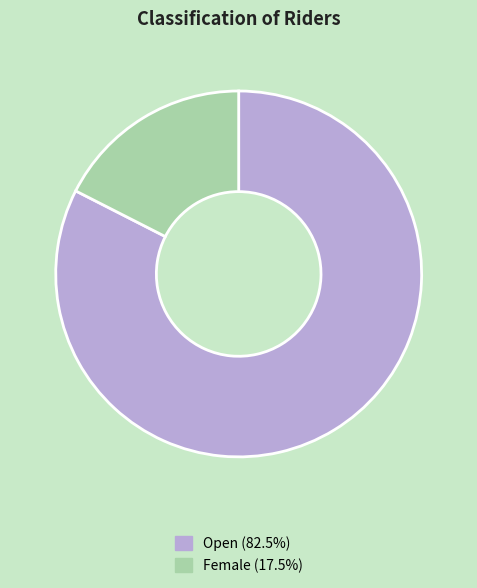

Is the sum of Open (82.5%) and Female (17.5%) greater than half?

Yes